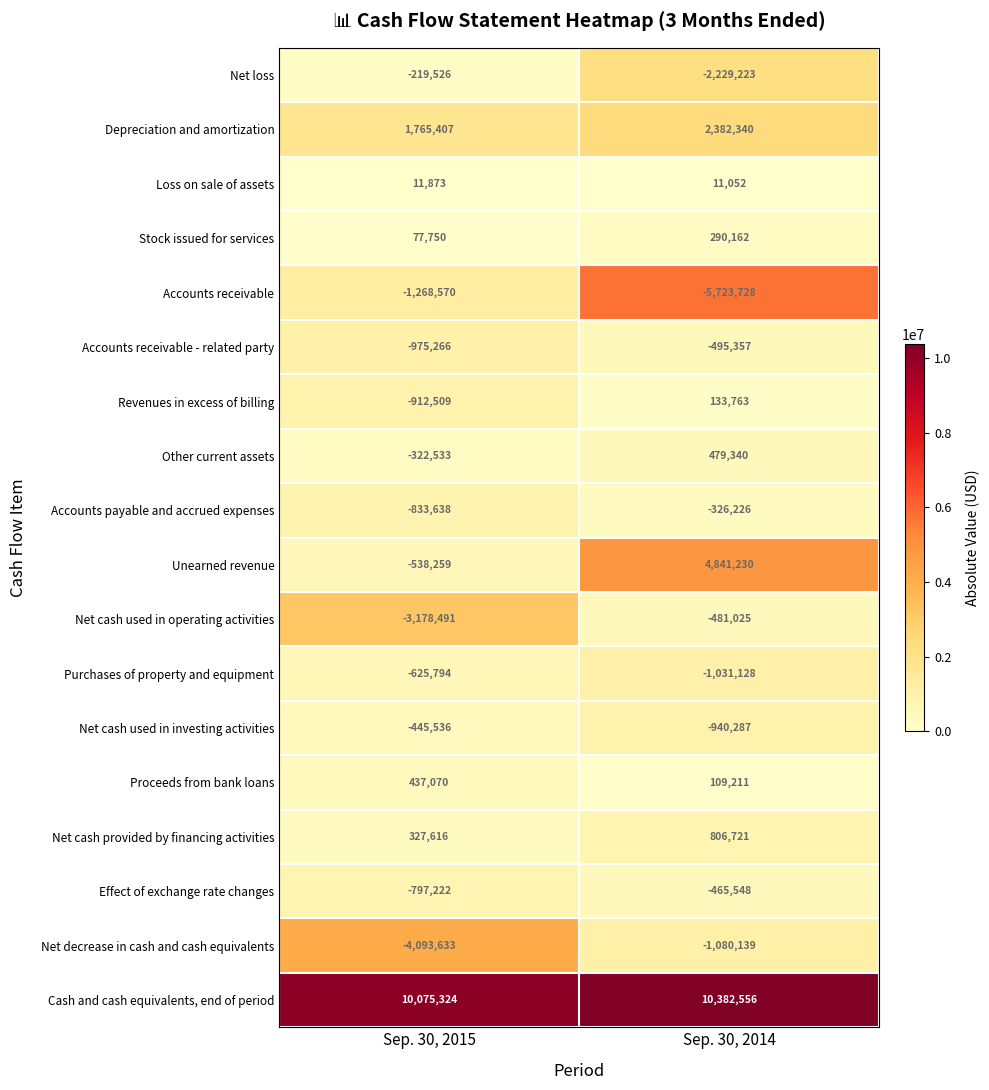

At which category does the chart reach its peak across all series?

Sep. 30, 2014